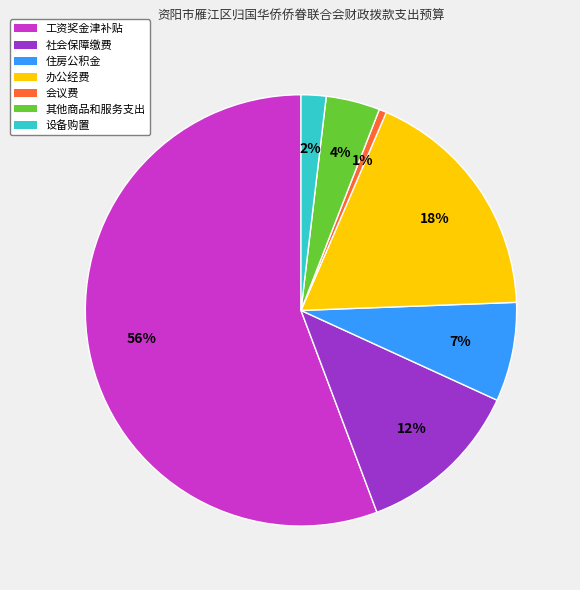

Between 其他商品和服务支出 and 办公经费, which is larger?

办公经费